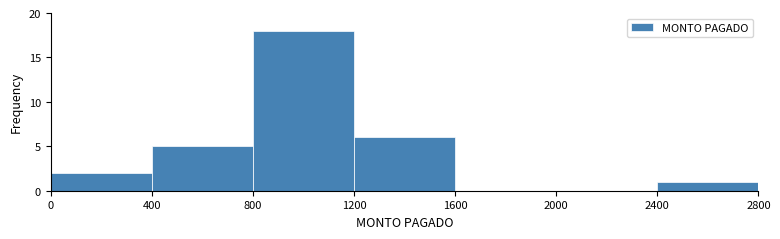

How tall is the bar that spans 1200 to 1600 on the x-axis? The values are not printed on the chart, so give them approximately, as read against the axis.

6